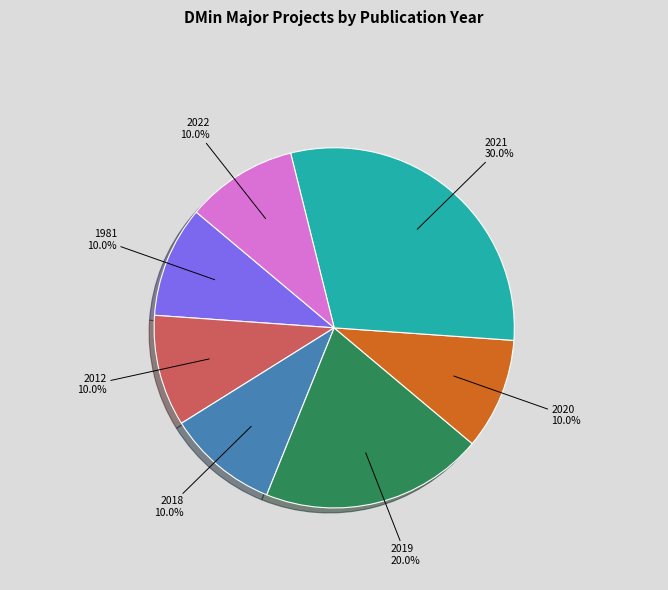

Count the number of slices in the pie.

7